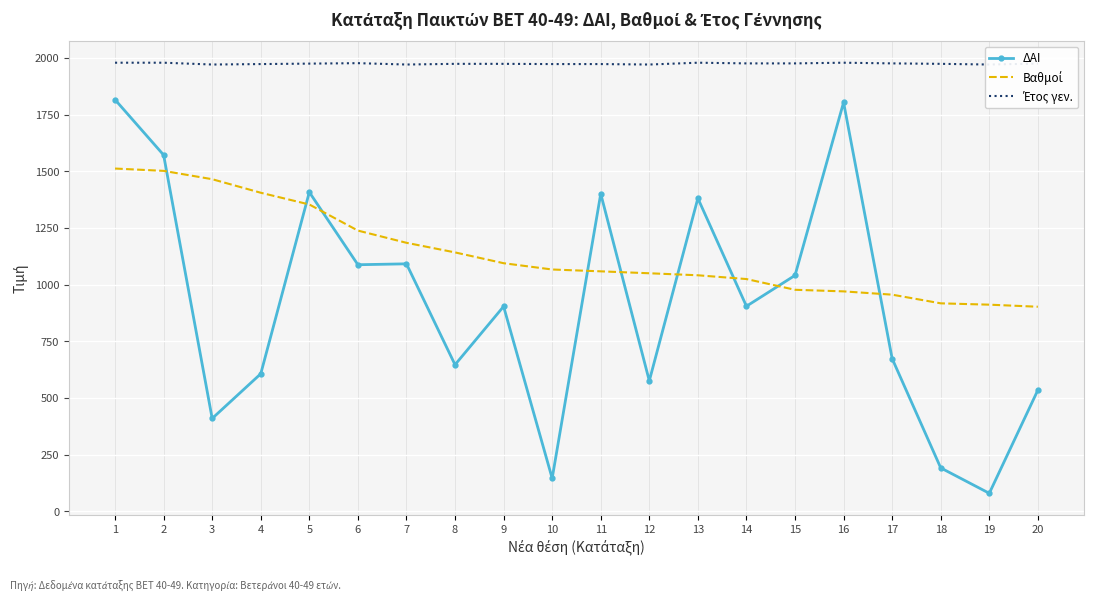

Which series has the largest range (max minus min)?

ΔΑΙ